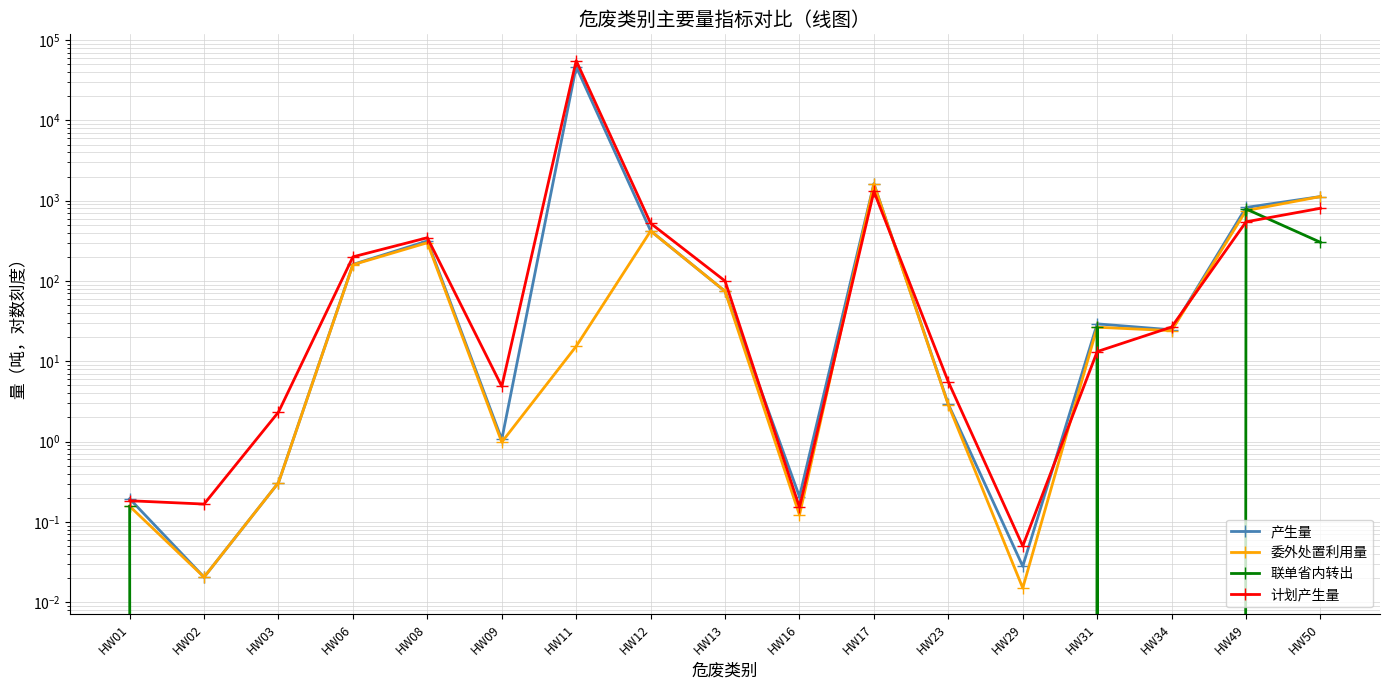

List the series in order of their peak value, highest first.

计划产生量, 产生量, 委外处置利用量, 联单省内转出